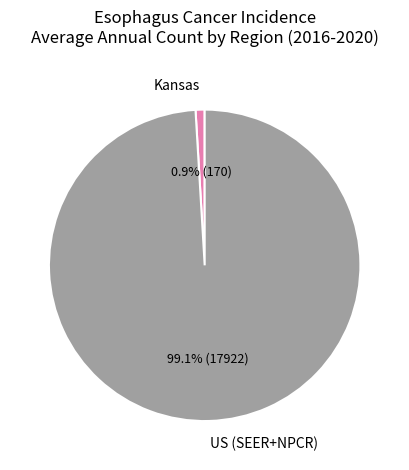

Count the number of slices in the pie.

2